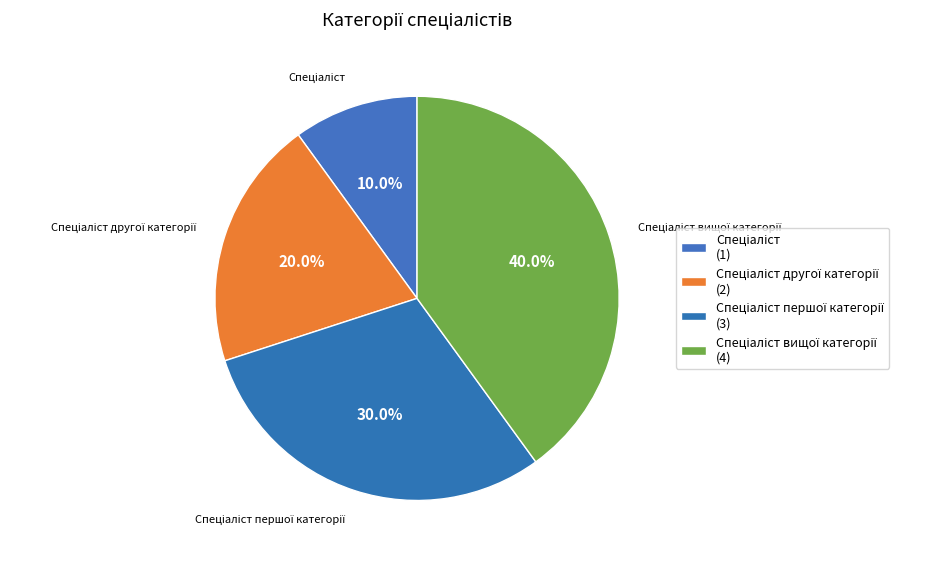

Rank the categories by value from lowest to highest.

Спеціаліст, Спеціаліст другої категорії, Спеціаліст першої категорії, Спеціаліст вищої категорії